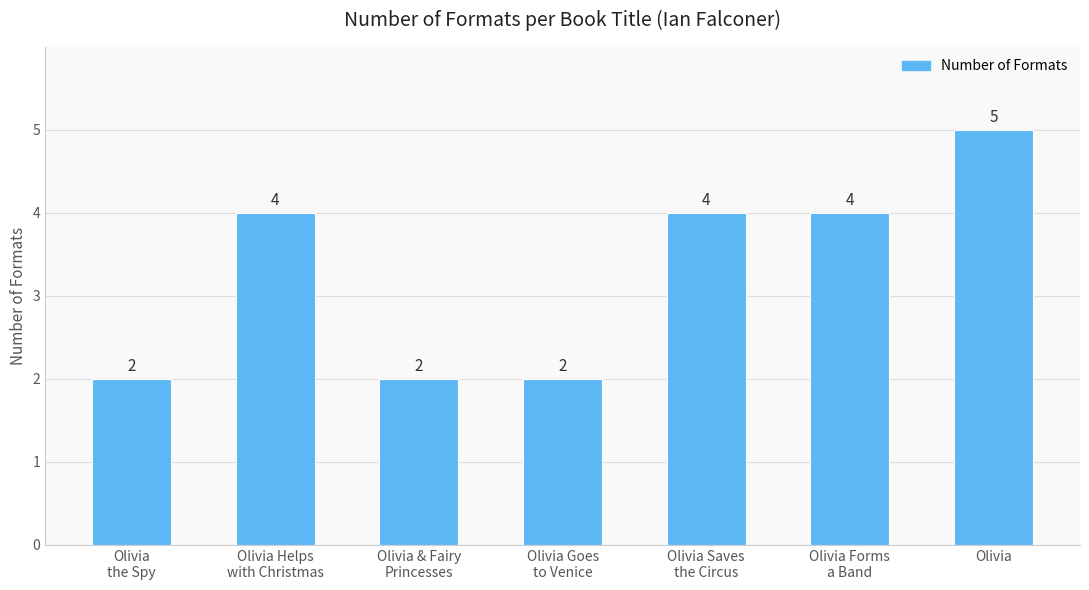

Which has a higher value, Olivia Forms
a Band or Olivia?

Olivia